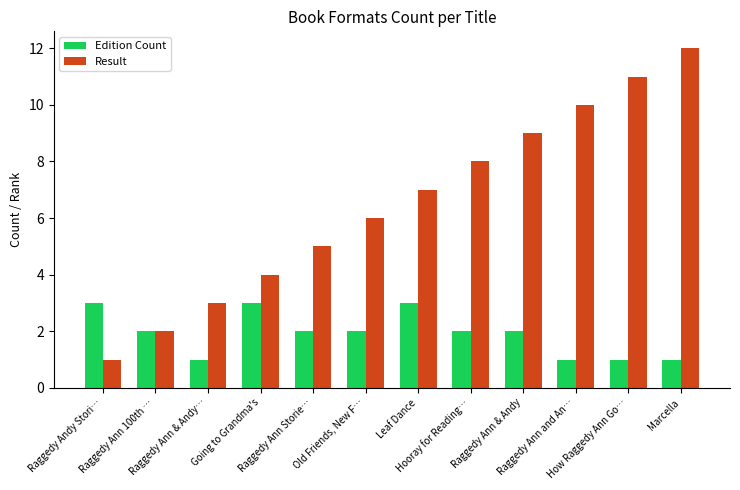

Rank the series by their maximum value, from highest to lowest.

Result, Edition Count